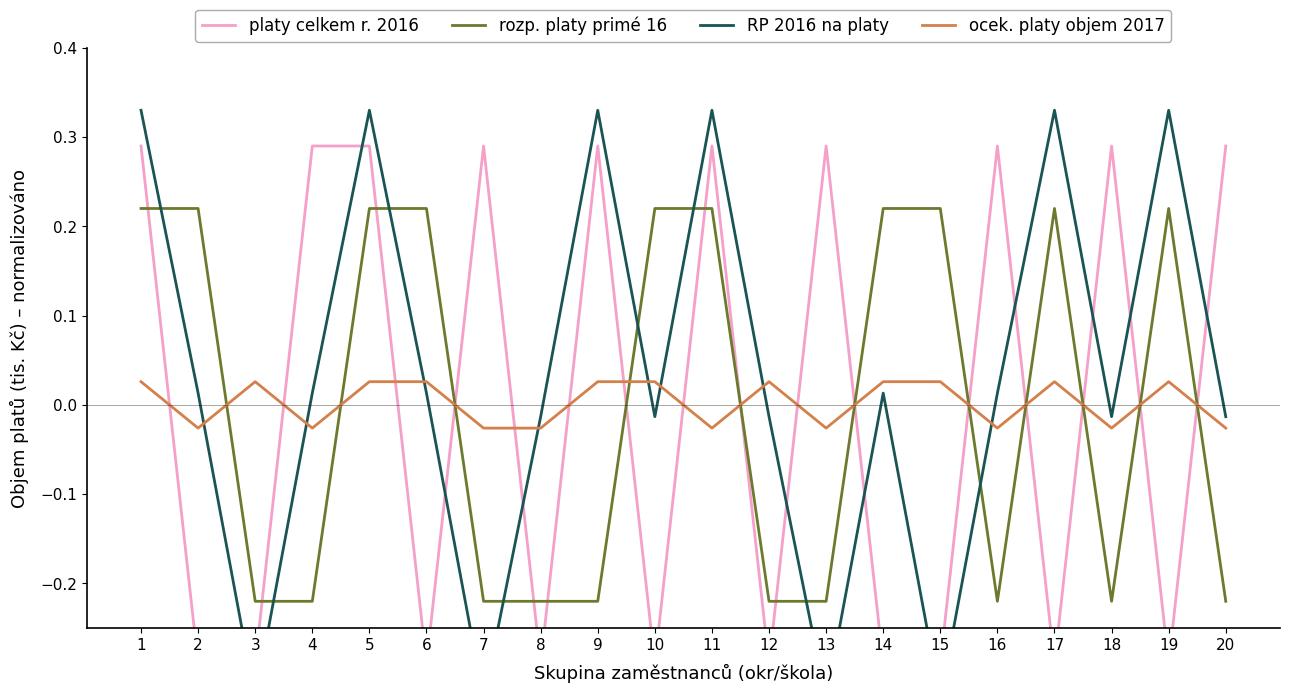

How many positive values does the ocek. platy objem 2017 series have?

11